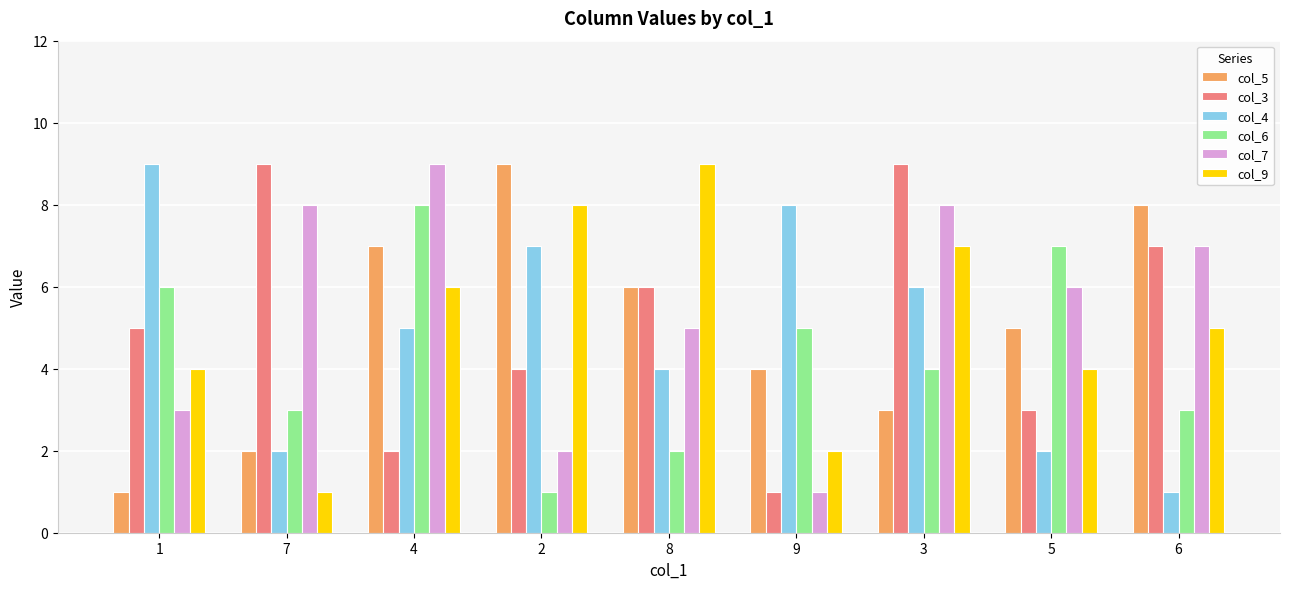

At which label is col_5 closest to 5?

5